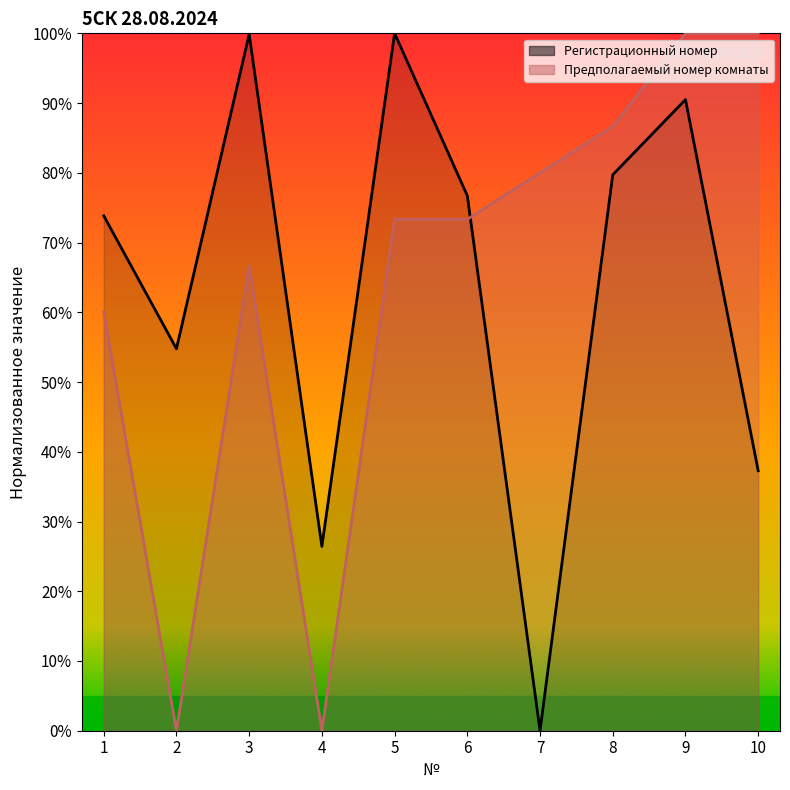

What is the difference between the highest and lowest values at 6?

3.4